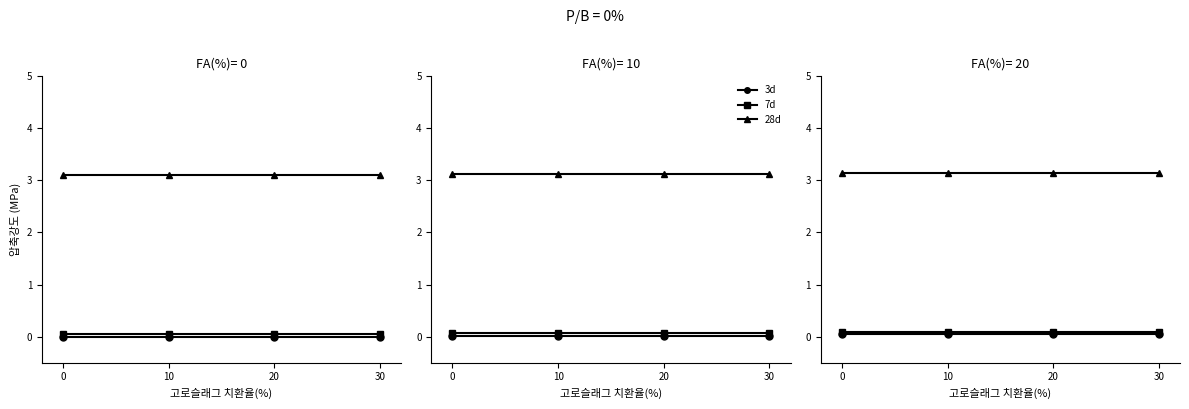

True or false: TotalWages and Year (scaled) intersect in this chart.

False